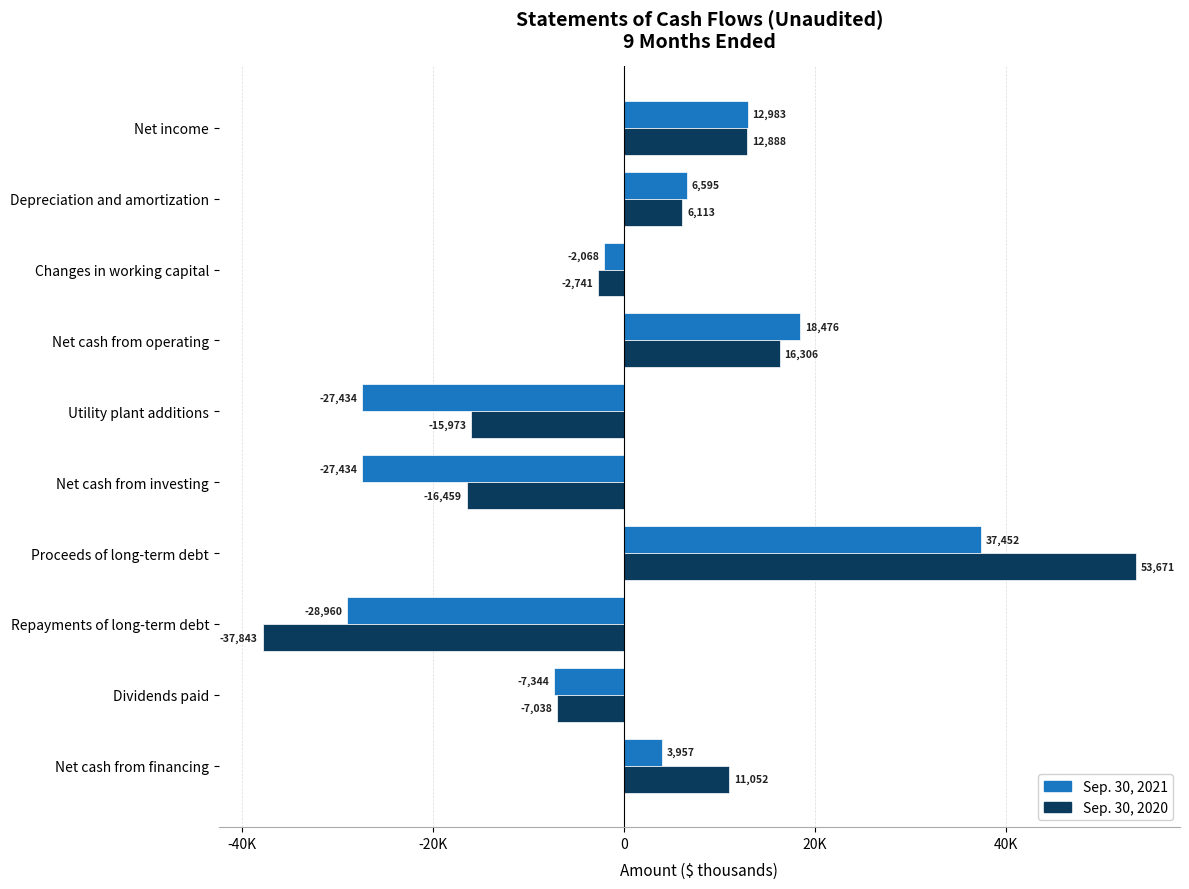

List the series in order of their overall mean, highest first.

Sep. 30, 2020, Sep. 30, 2021